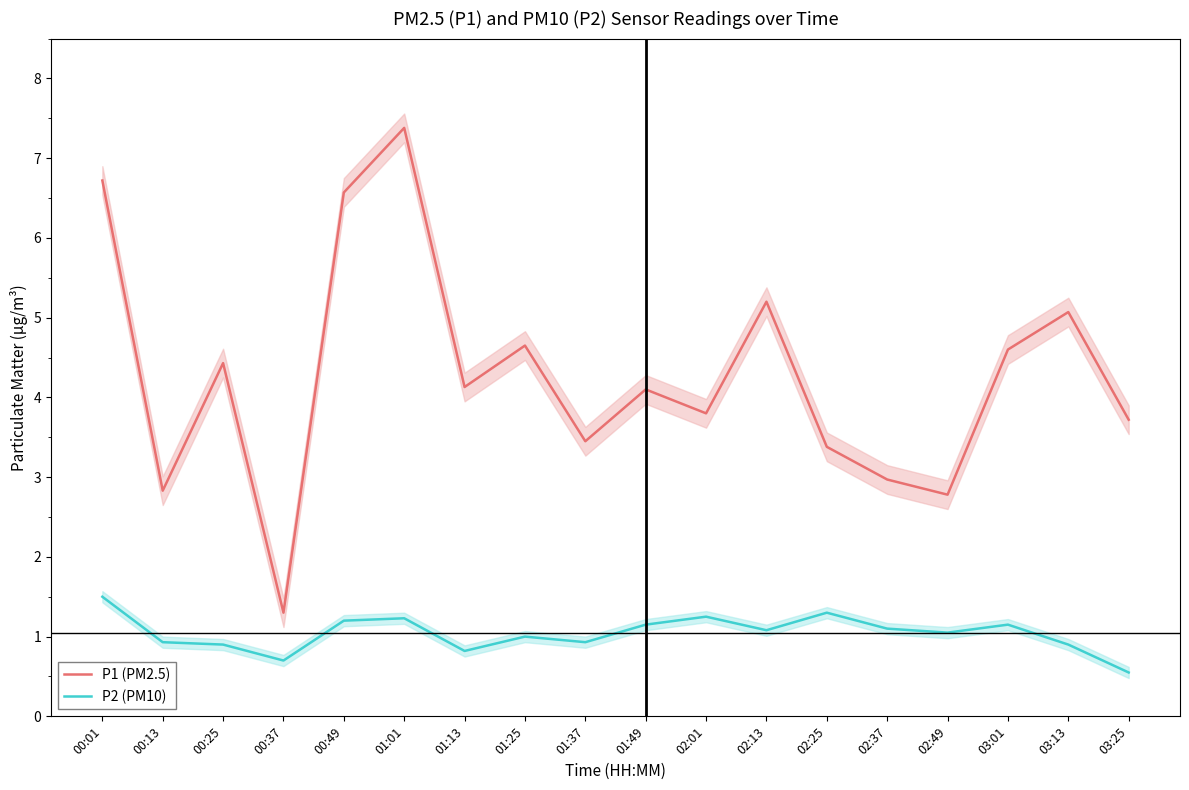

True or false: P2 (PM10) and P1 (PM2.5) cross at least once.

False